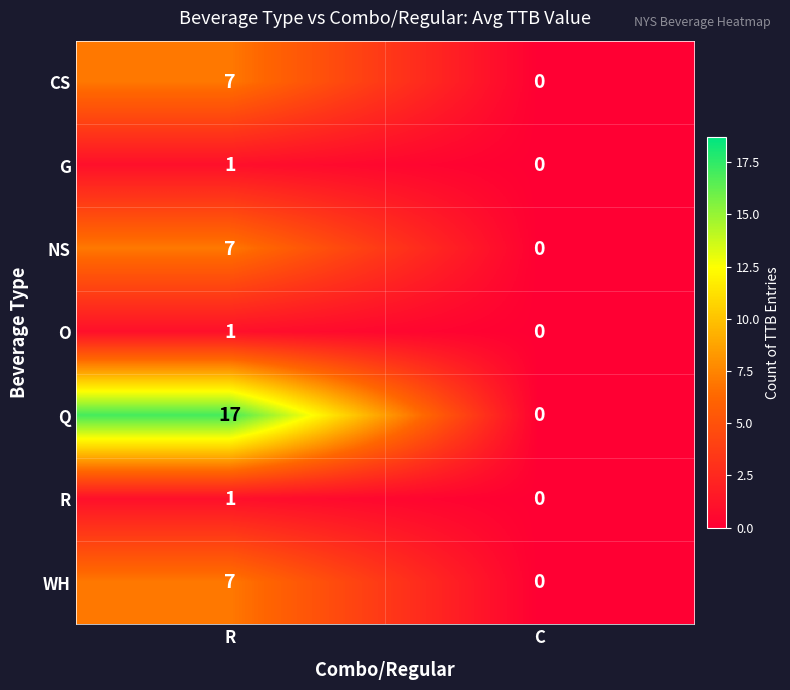

Is it true that Q equals 25 at R?

False